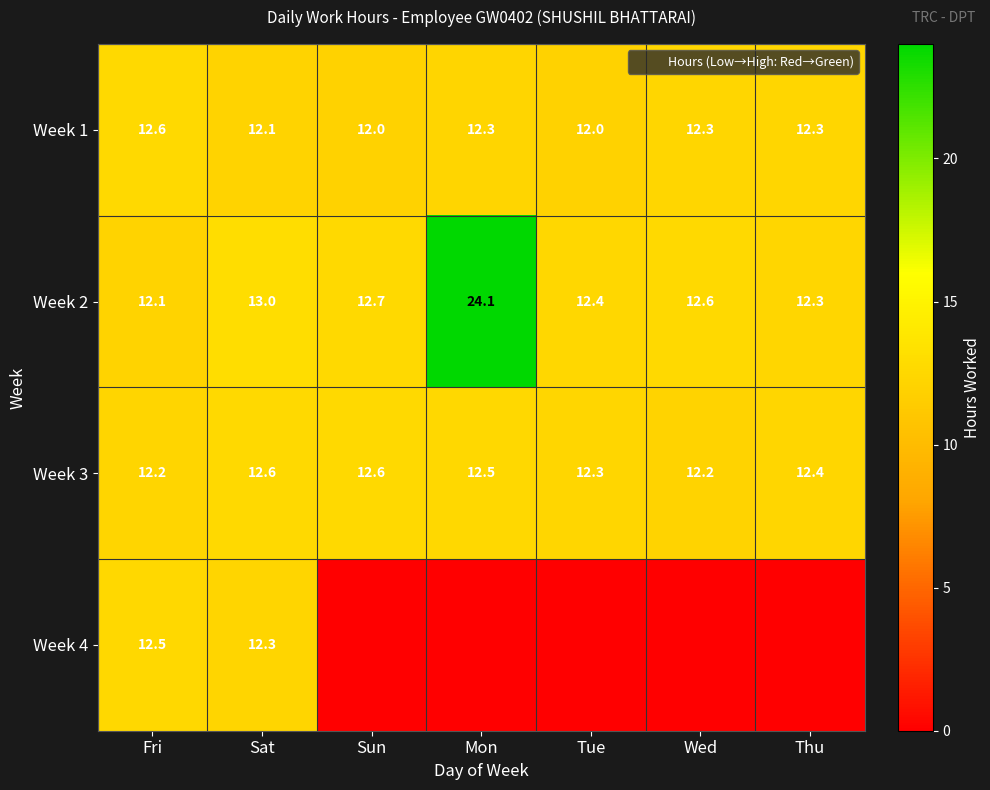

What is the difference between the highest and lowest values at Tue?

12.4